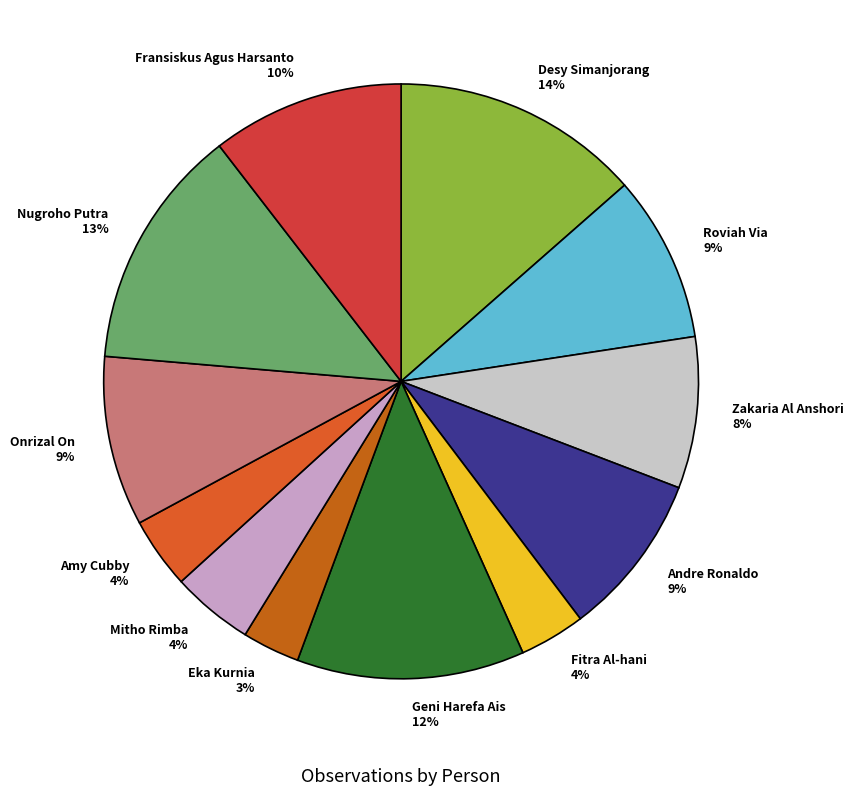

To the nearest percent, what is the difference between the Nugroho Putra and Onrizal On slice percentages?

4%